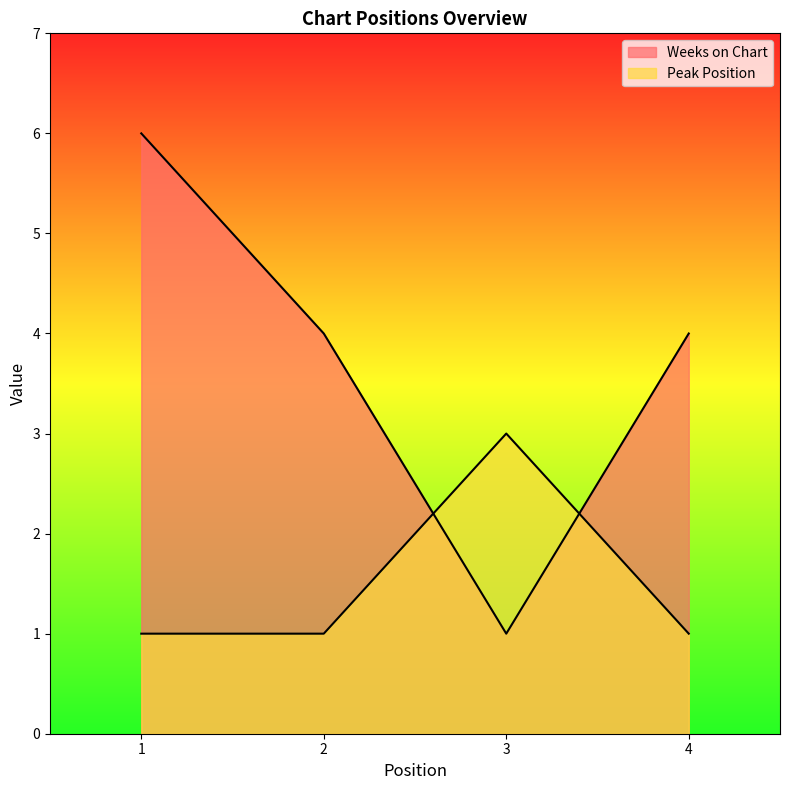

How many interior local valleys does the Weeks on Chart series have?

1